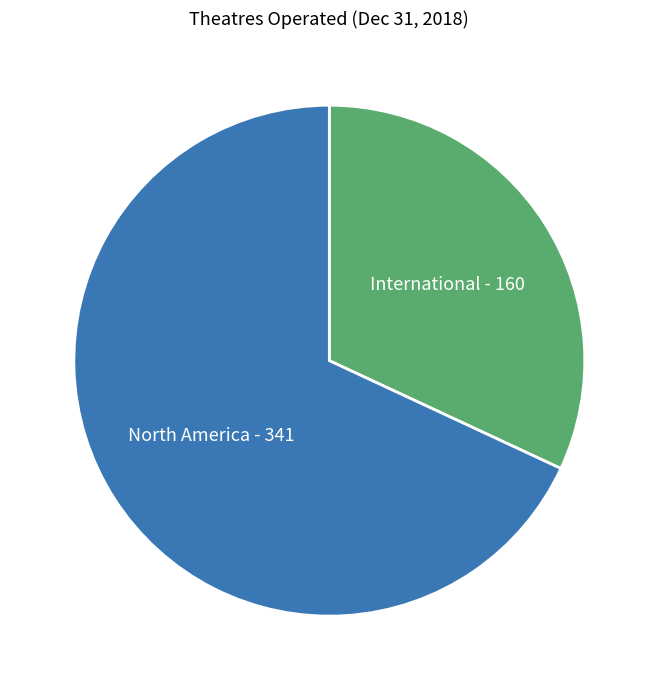

Which slice represents more than half of the pie?

North America